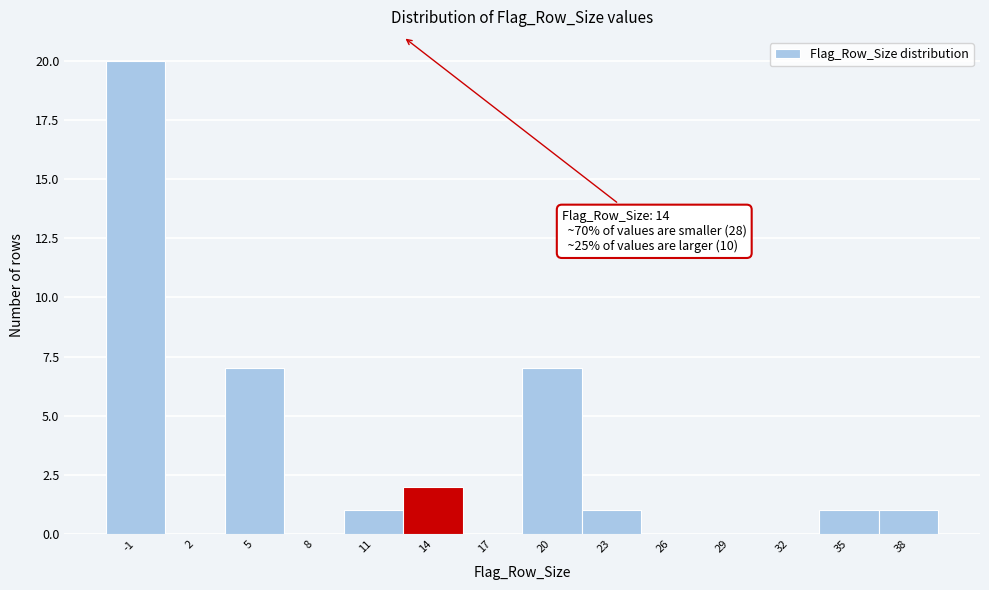

Reading left to right, extract all data points from this chart.

-1=20	2=0	5=7	8=0	11=1	14=2	17=0	20=7	23=1	26=0	29=0	32=0	35=1	38=1